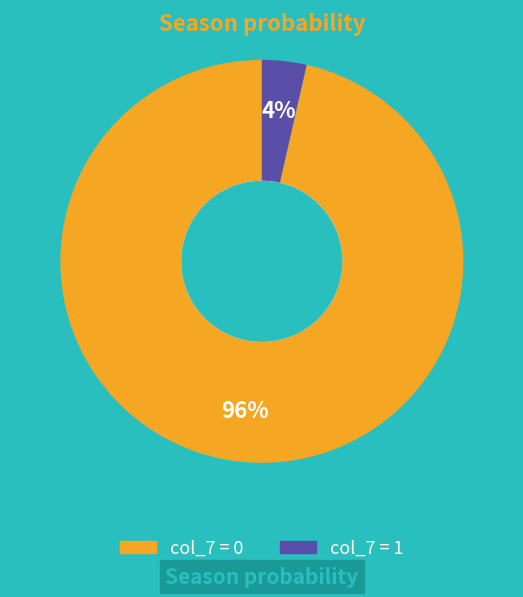

Does any single category account for the majority?

Yes